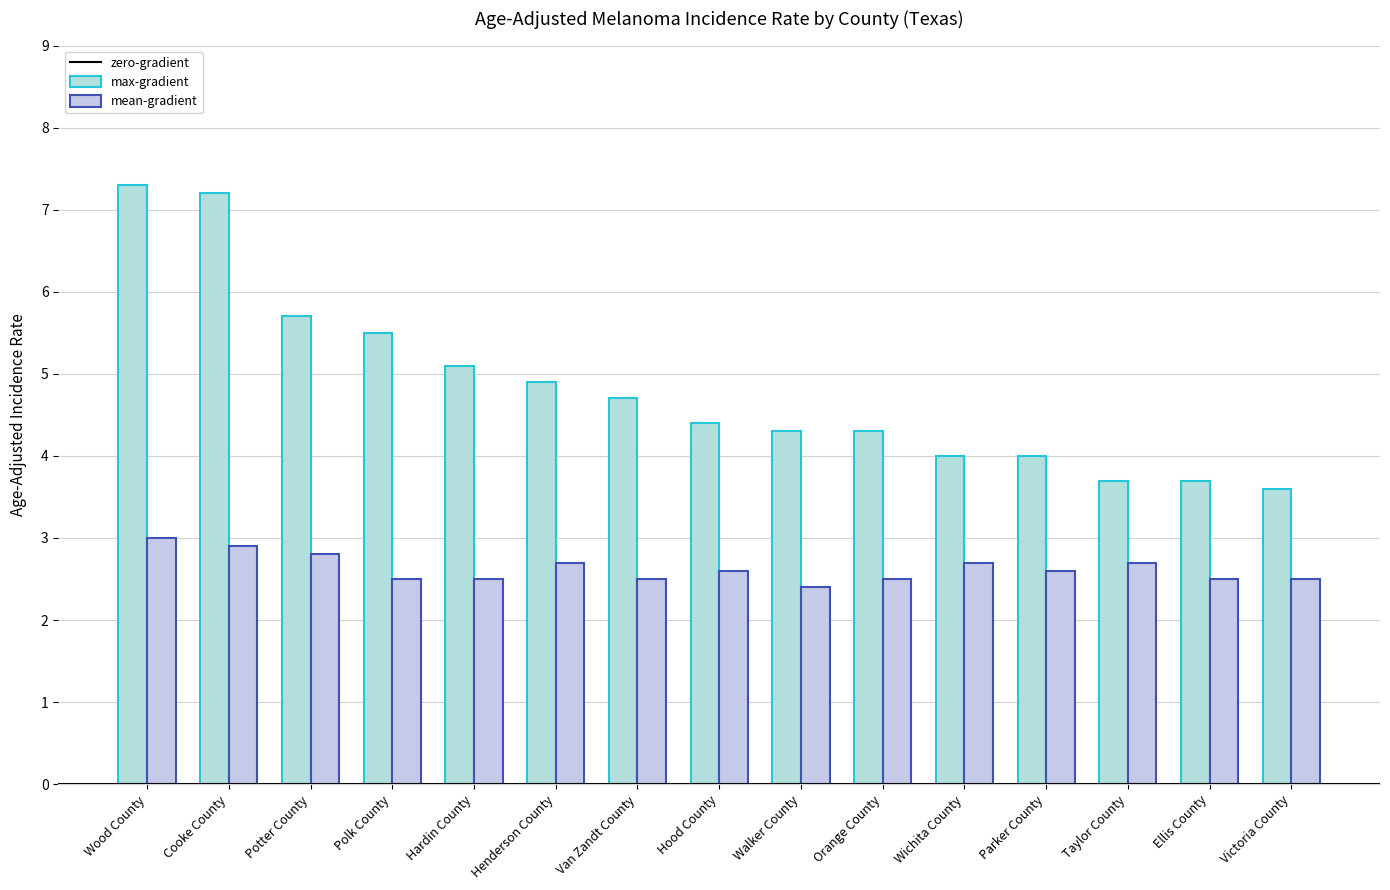

What is the difference between the max-gradient values at Polk County and Hardin County?

0.4